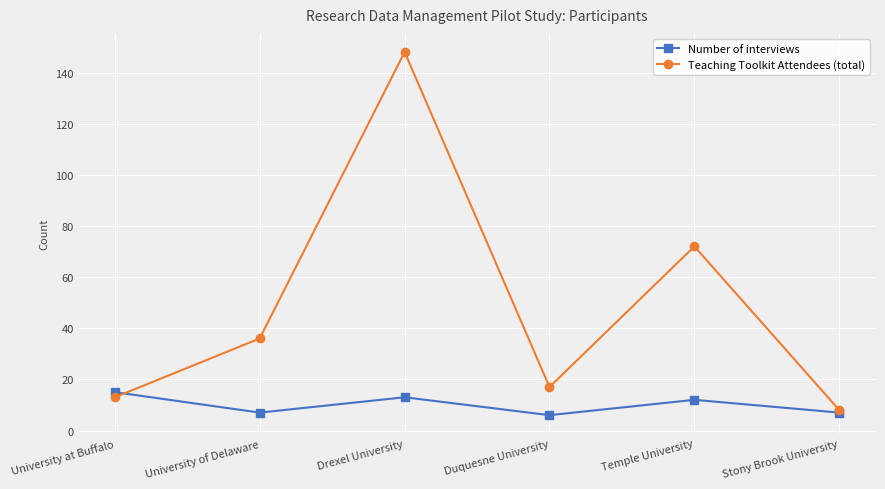

How many lines are shown in the chart?

2